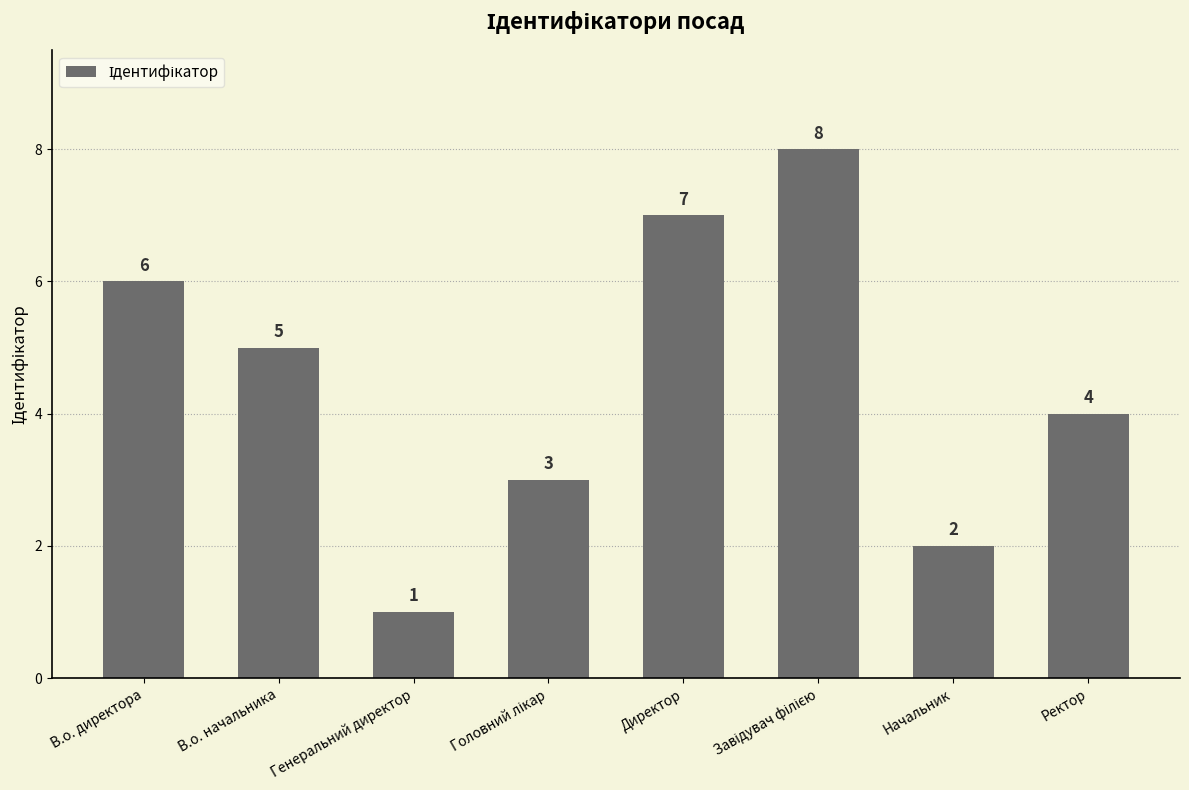

What is the sum of all values?

36